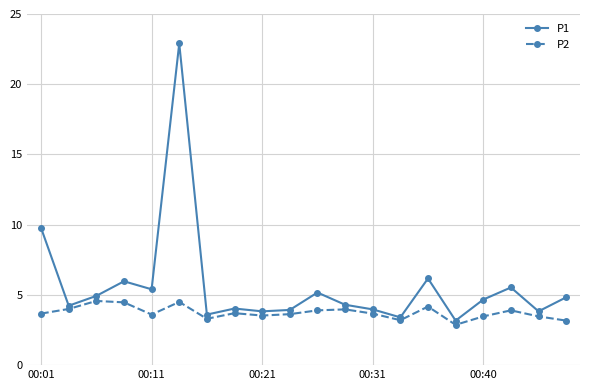

Rank the series by their maximum value, from lowest to highest.

P2, P1